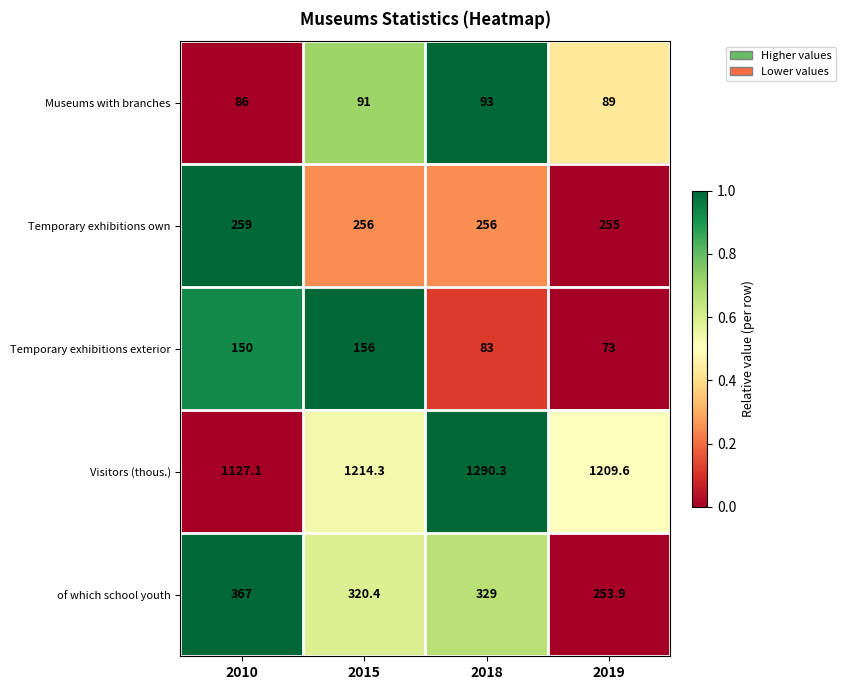

Which series has the widest spread of values?

Visitors (thous.)